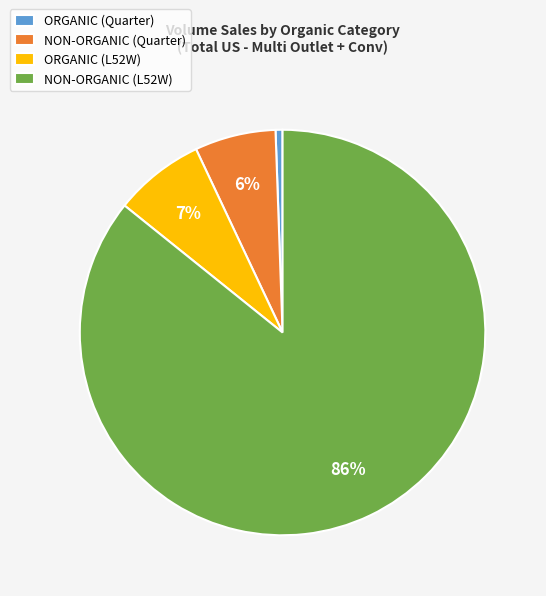

Does any single category account for the majority?

Yes